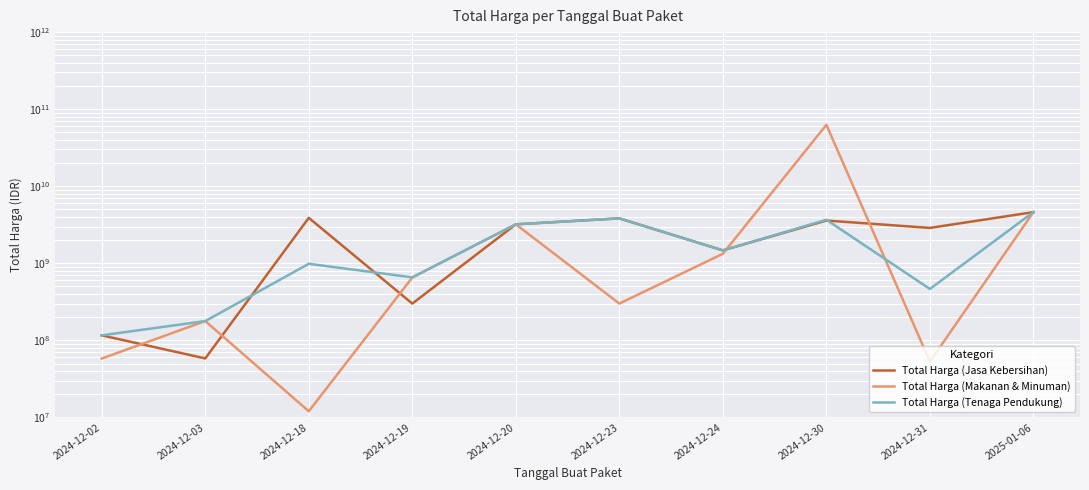

What is the sum of the Total Harga (Jasa Kebersihan) values at 2024-12-02 and 2024-12-20?

3320160000